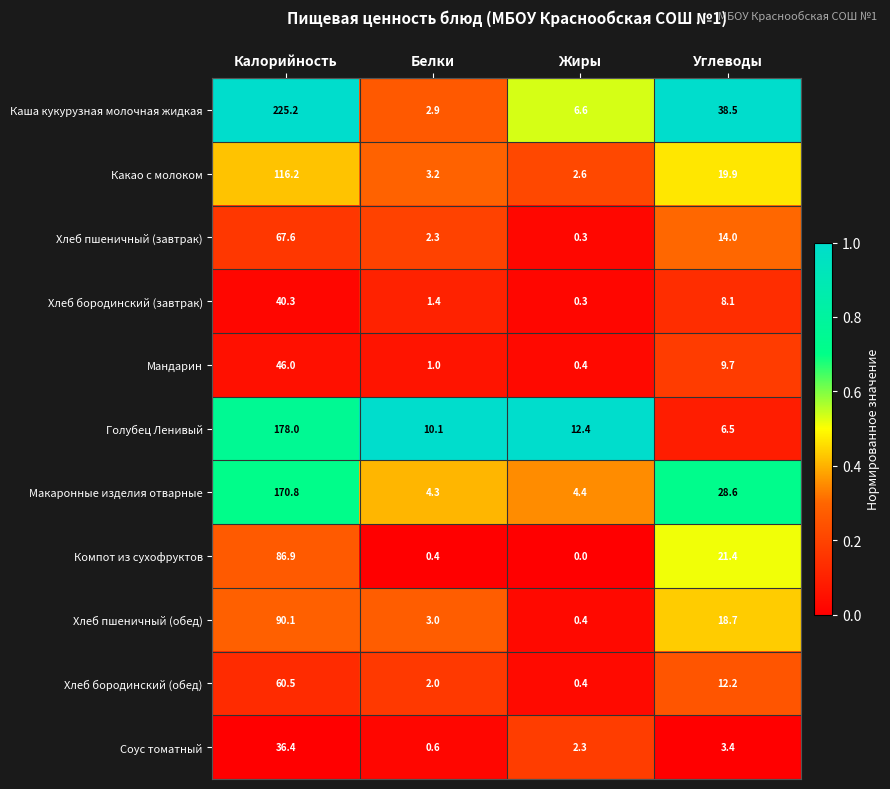

What is the approximate value of Голубец Ленивый at Жиры?

12.4